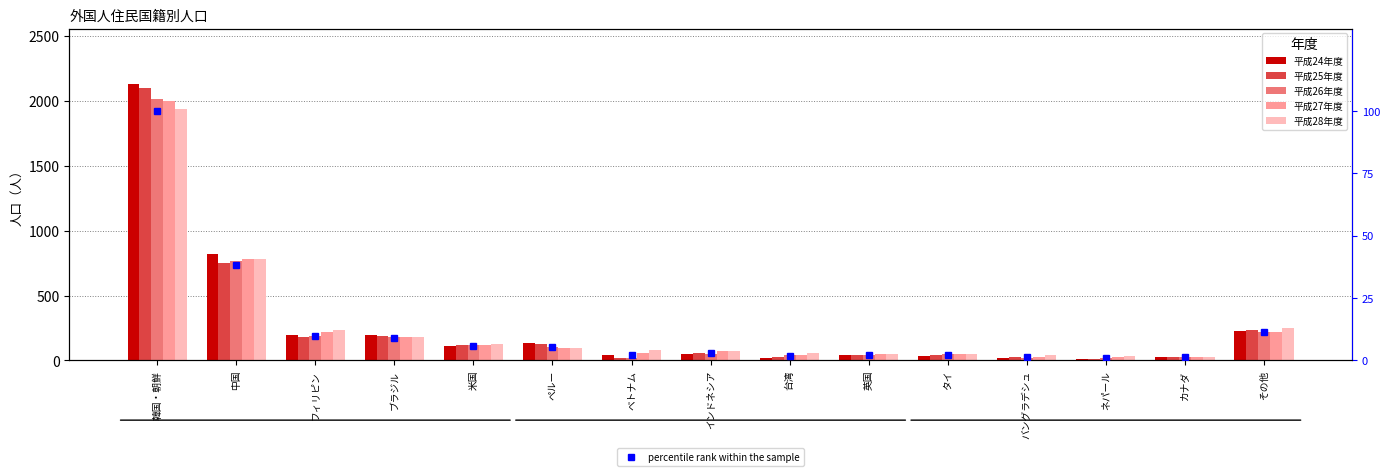

Which category has the highest value across all series?

韓国・朝鮮